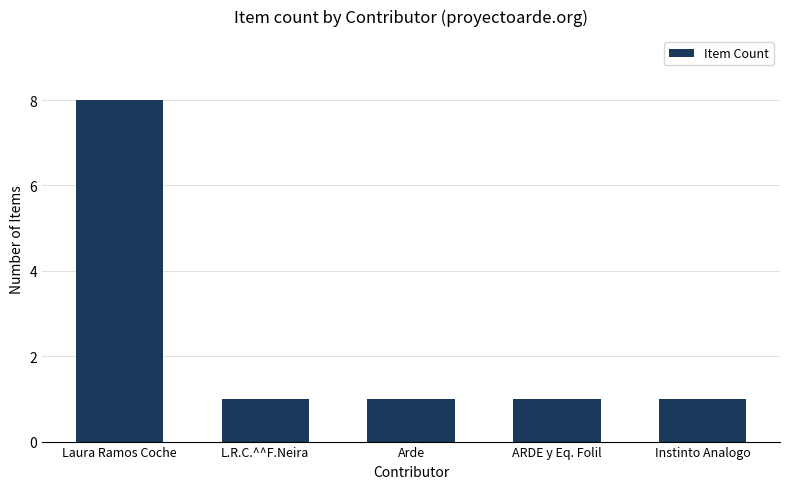

How many data points does each series have?

5